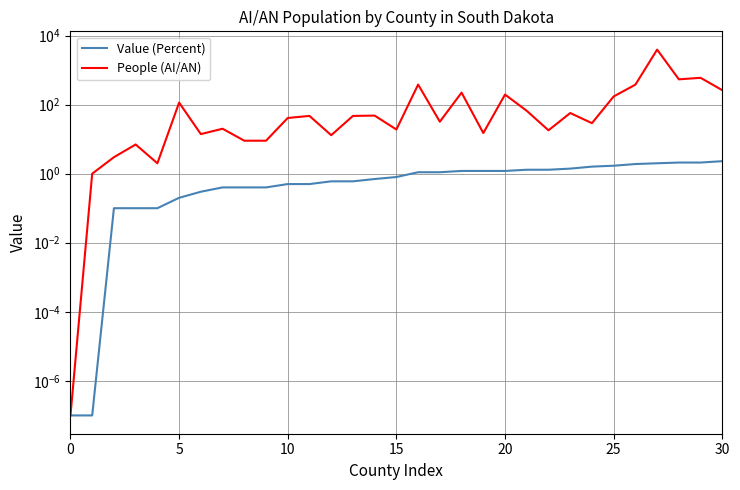

What is the difference between the maximum and minimum values in the Value (Percent) series?

2.3